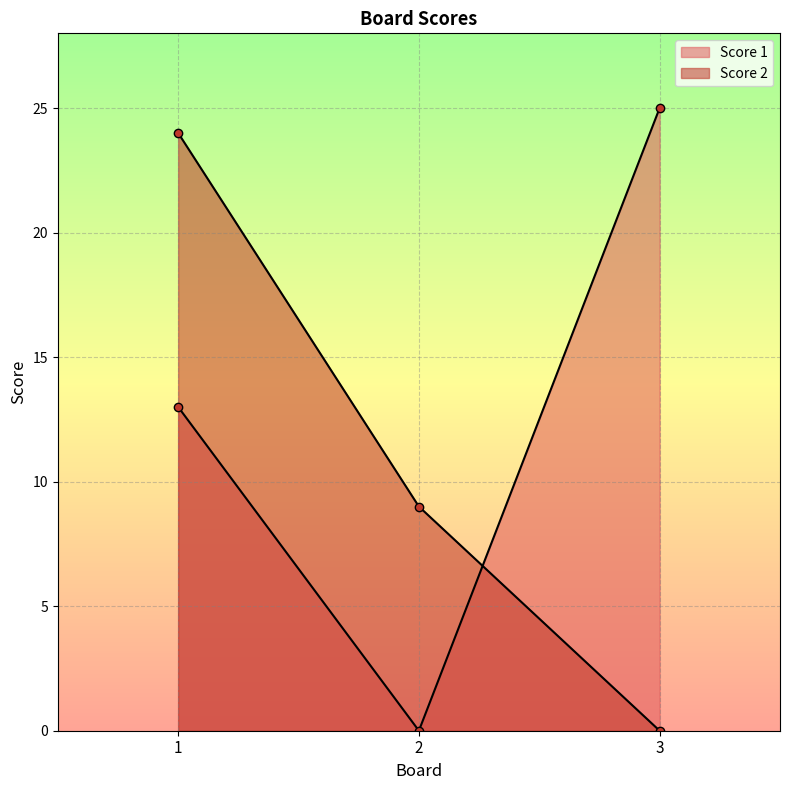

At which category is the sum across all series the highest?

1